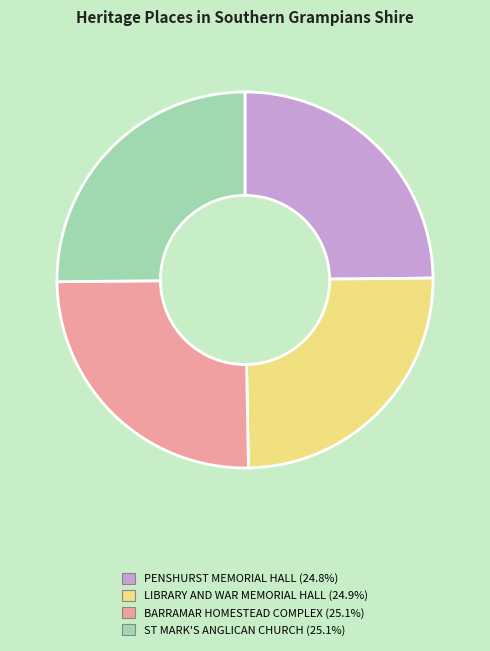

Is ST MARK'S ANGLICAN CHURCH the majority of the pie?

No